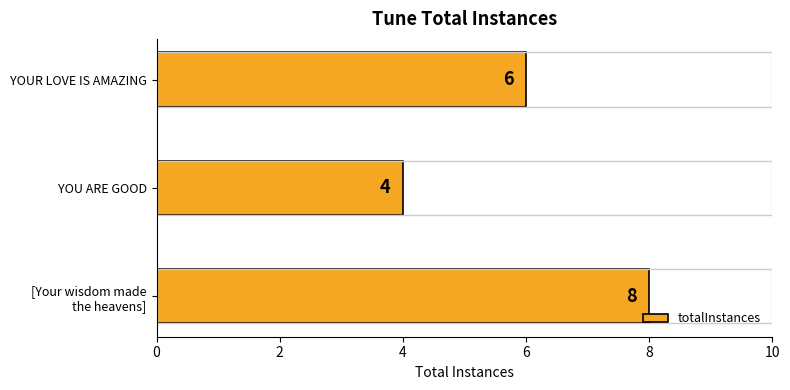

What is the minimum value shown in the chart?

4